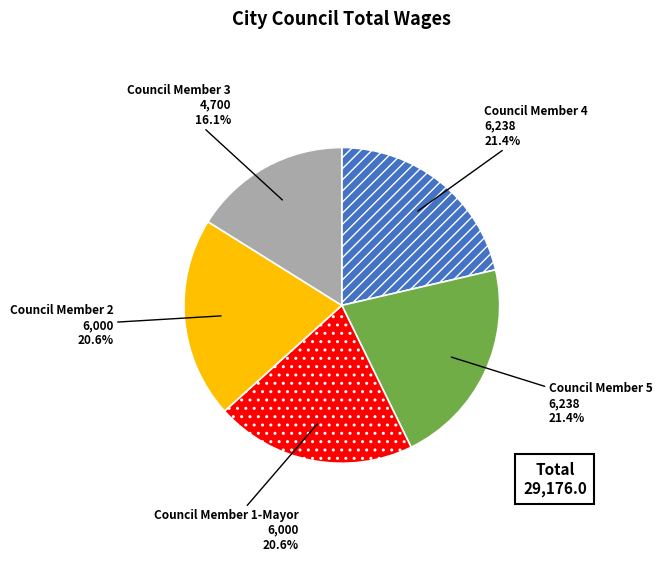

Does Council Member 3 represent more than half of the total?

No